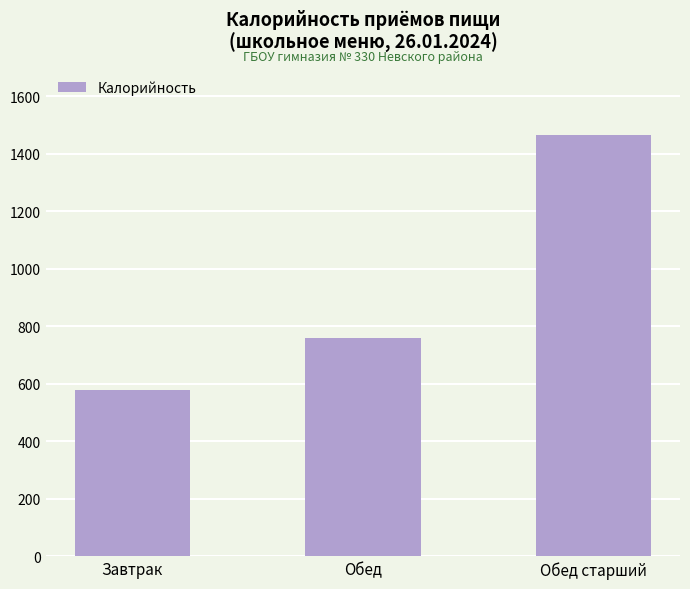

Approximately how many times larger is the value at Обед старший compared to Завтрак?

2.5